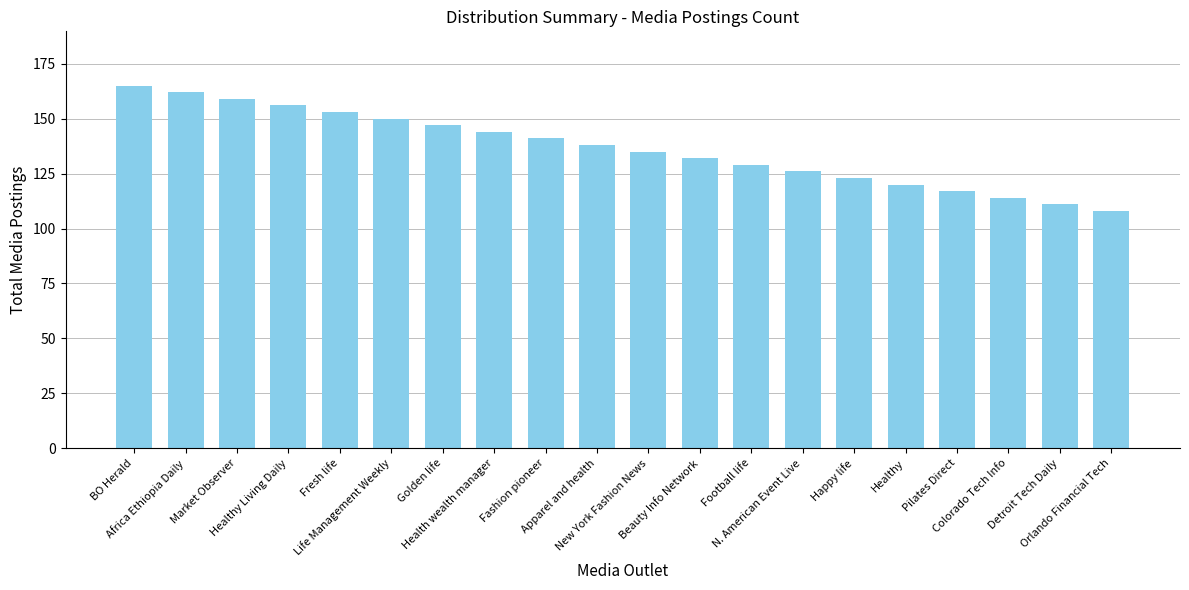

What is the difference between the maximum and second lowest values?

54